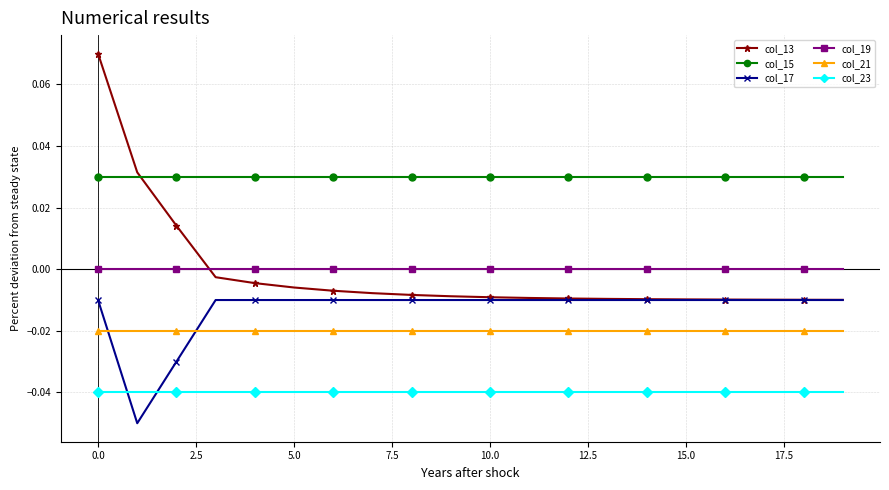

List the series in order of their peak value, lowest first.

col_23, col_21, col_17, col_19, col_15, col_13